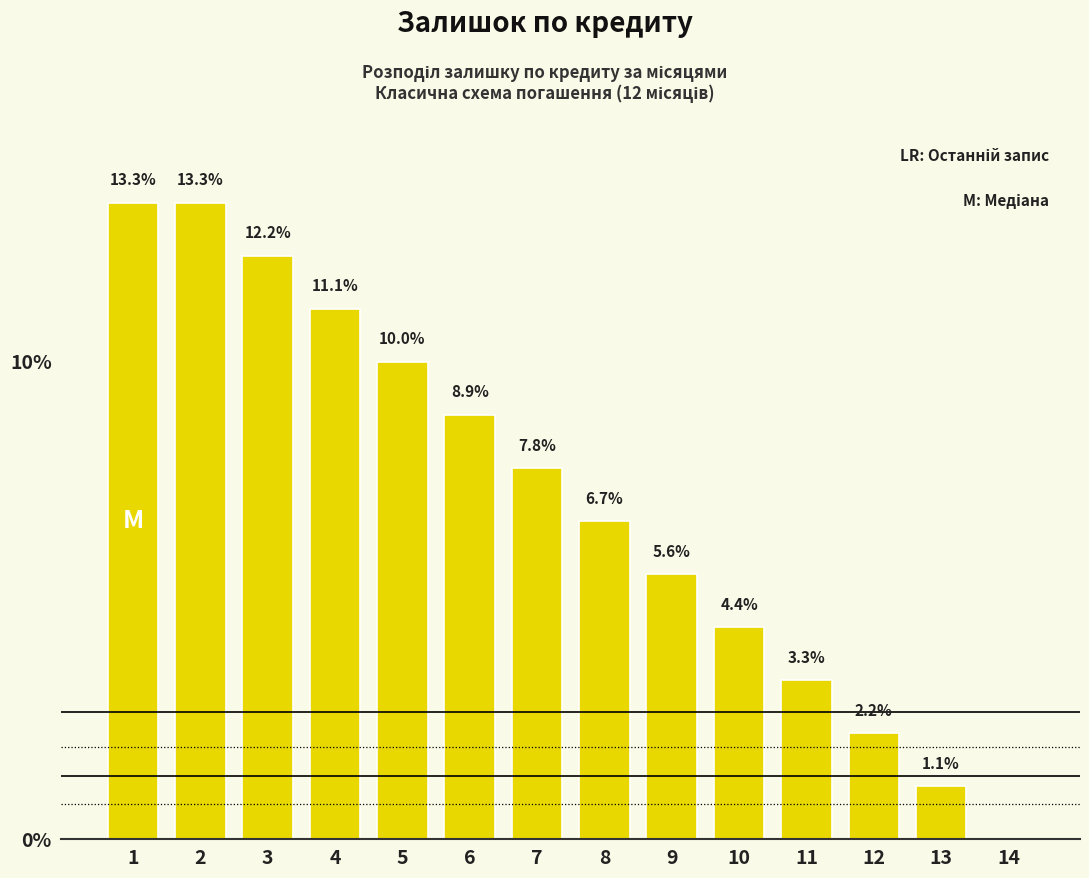

Reading right to left, list all the values displayed in this chart.

14=0.0	13=1.1	12=2.2	11=3.3	10=4.4	9=5.6	8=6.7	7=7.8	6=8.9	5=10.0	4=11.1	3=12.2	2=13.3	1=13.3